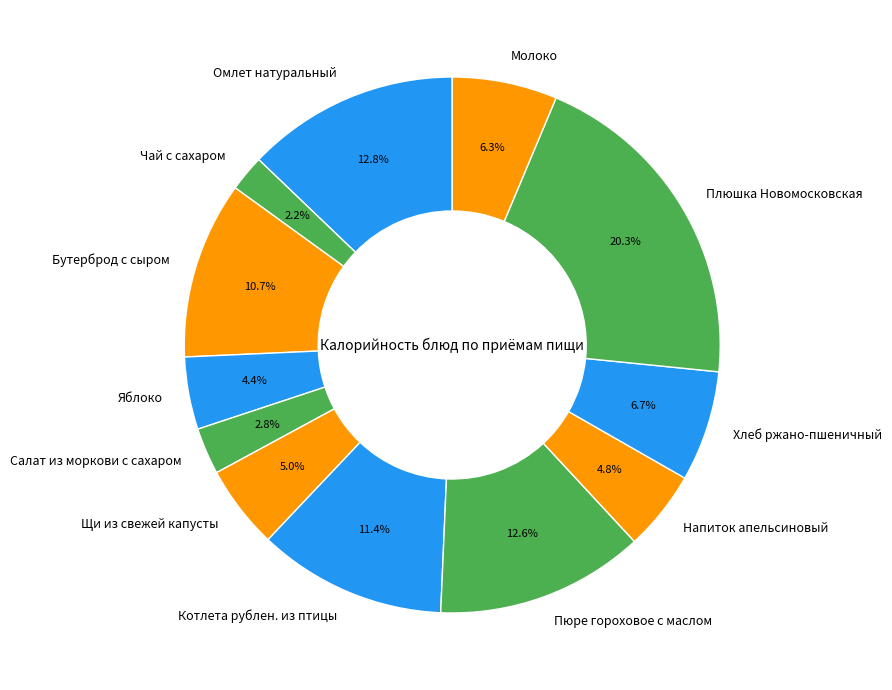

To the nearest percent, what is the difference between the largest and smallest slice percentages?

18%